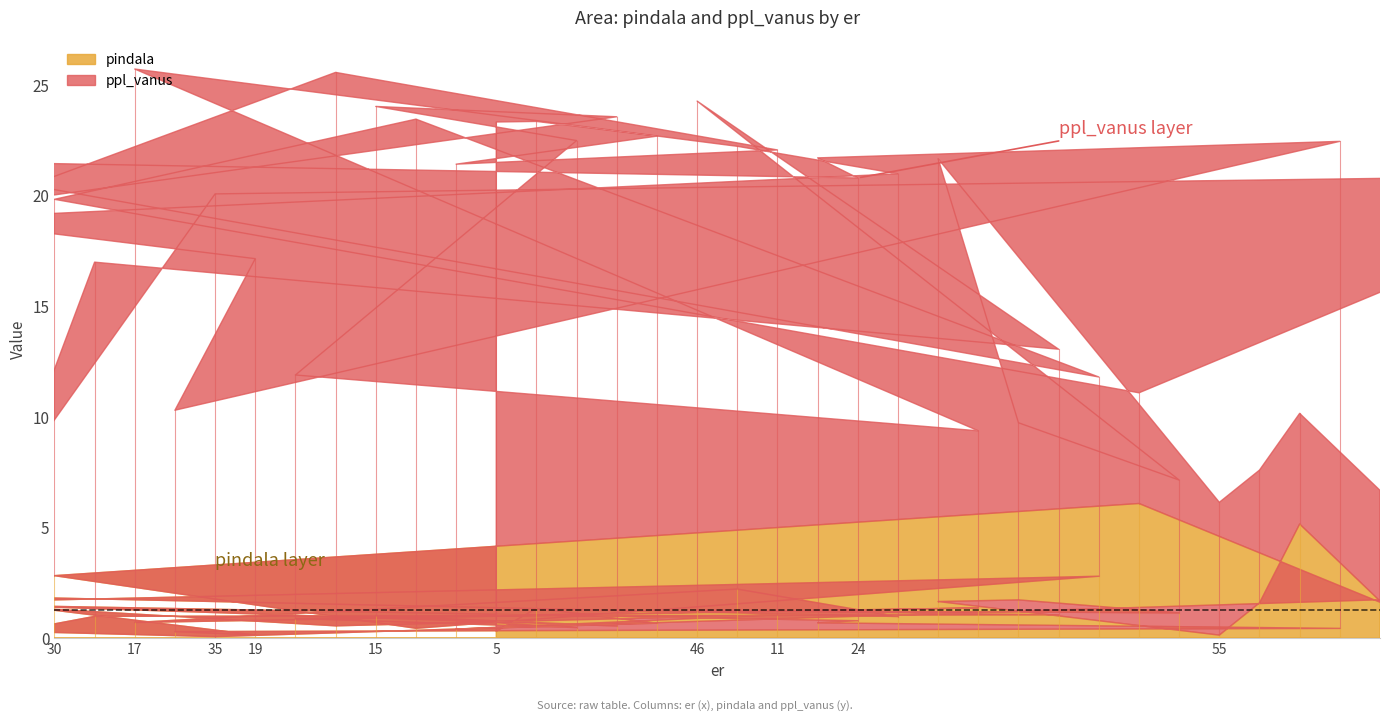

What value does the ppl_vanus series have at 6?

22.0